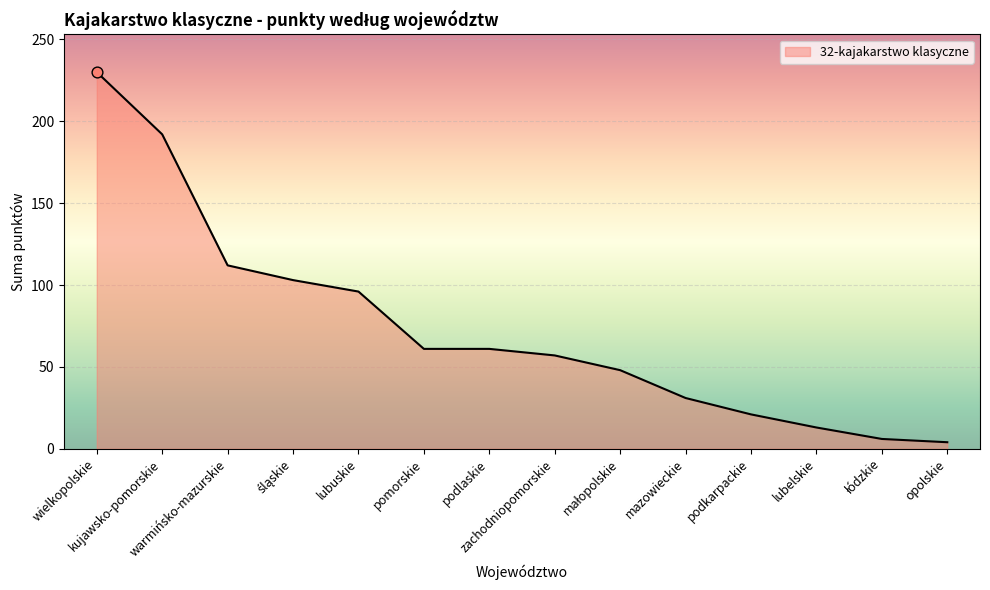

Which has a higher value, kujawsko-pomorskie or pomorskie?

kujawsko-pomorskie